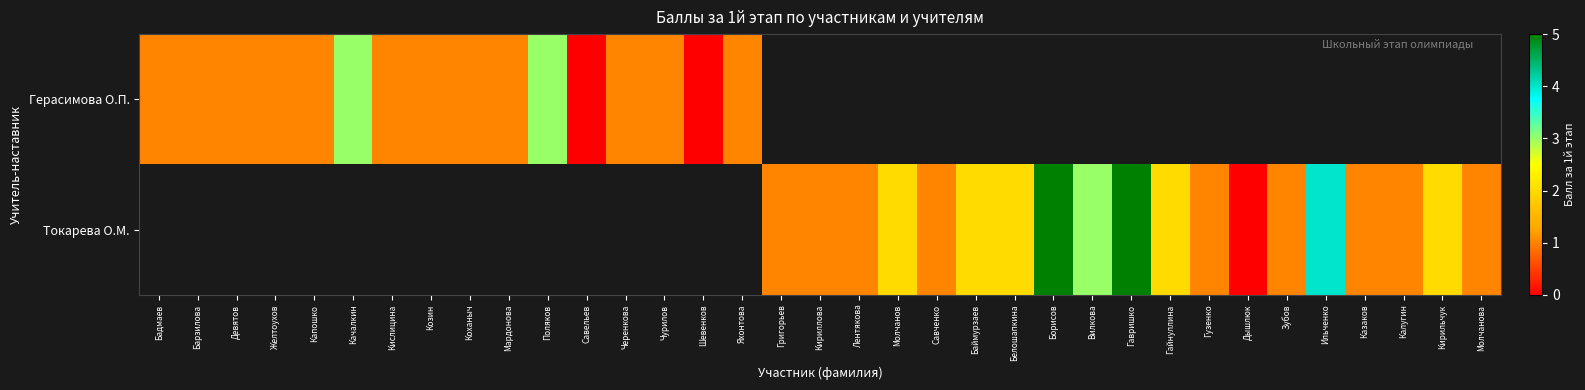

Which category has the highest value across all series?

Борисов